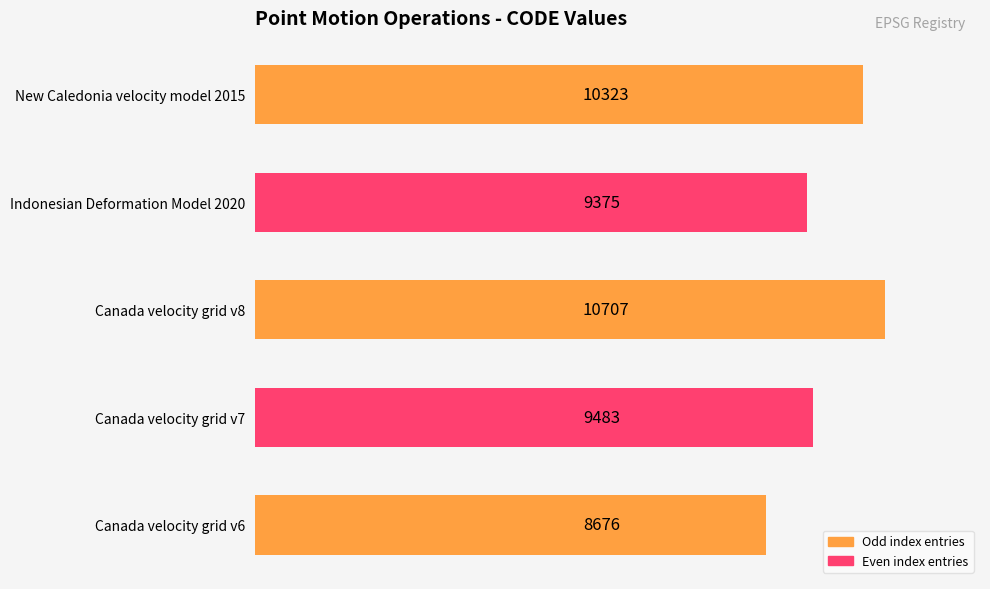

At which category does the chart reach its peak across all series?

Canada velocity grid v8